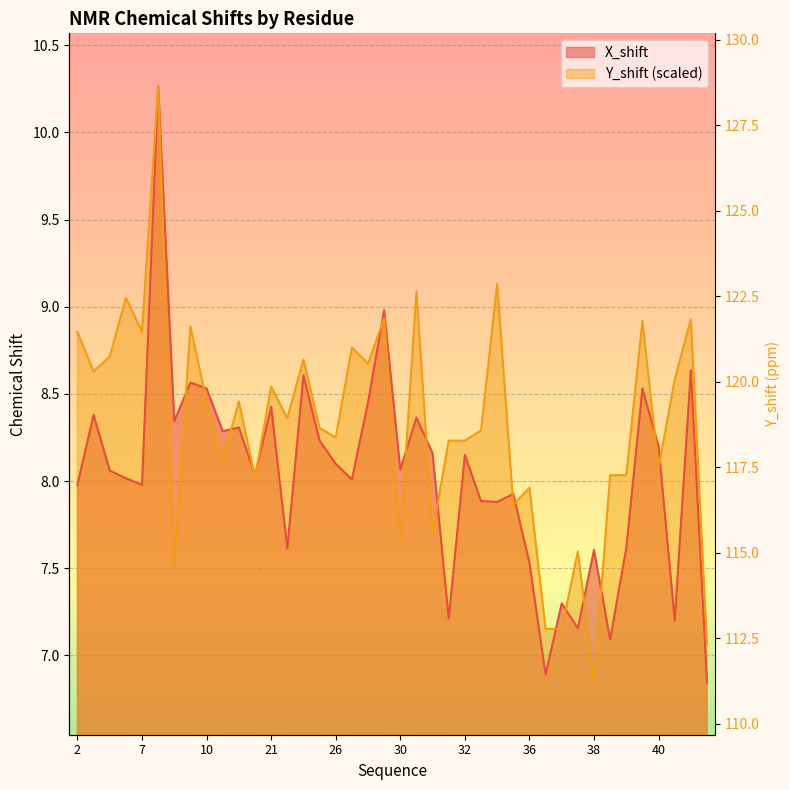

After their last crossing, which series has the higher values: Y_shift or X_shift?

Y_shift